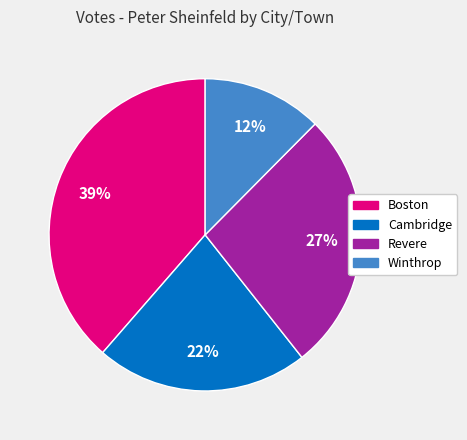

What is the ratio of the value at Revere to the value at Cambridge?

1.2